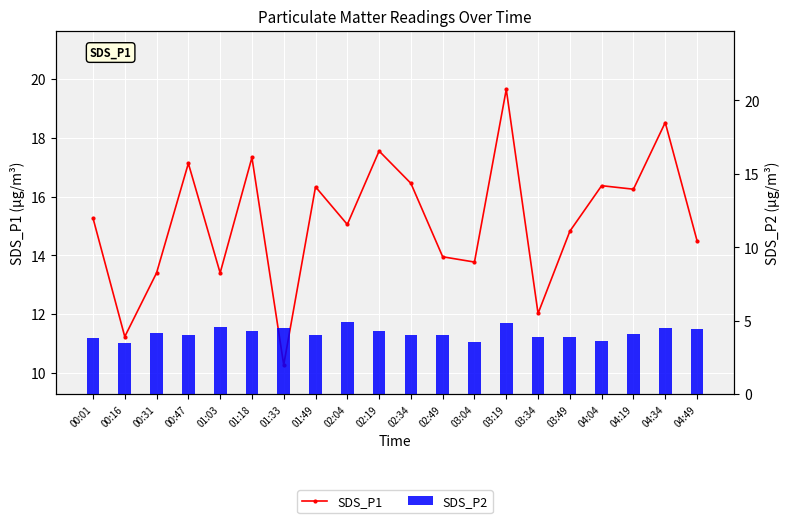

At which category is the sum across all series the highest?

03:19